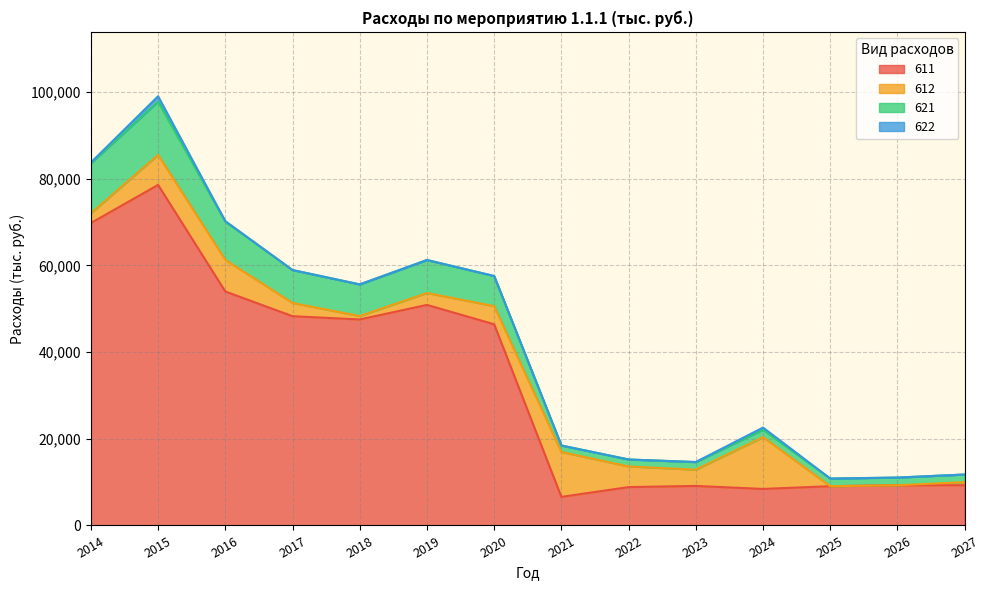

At which category is the sum across all series the highest?

2015